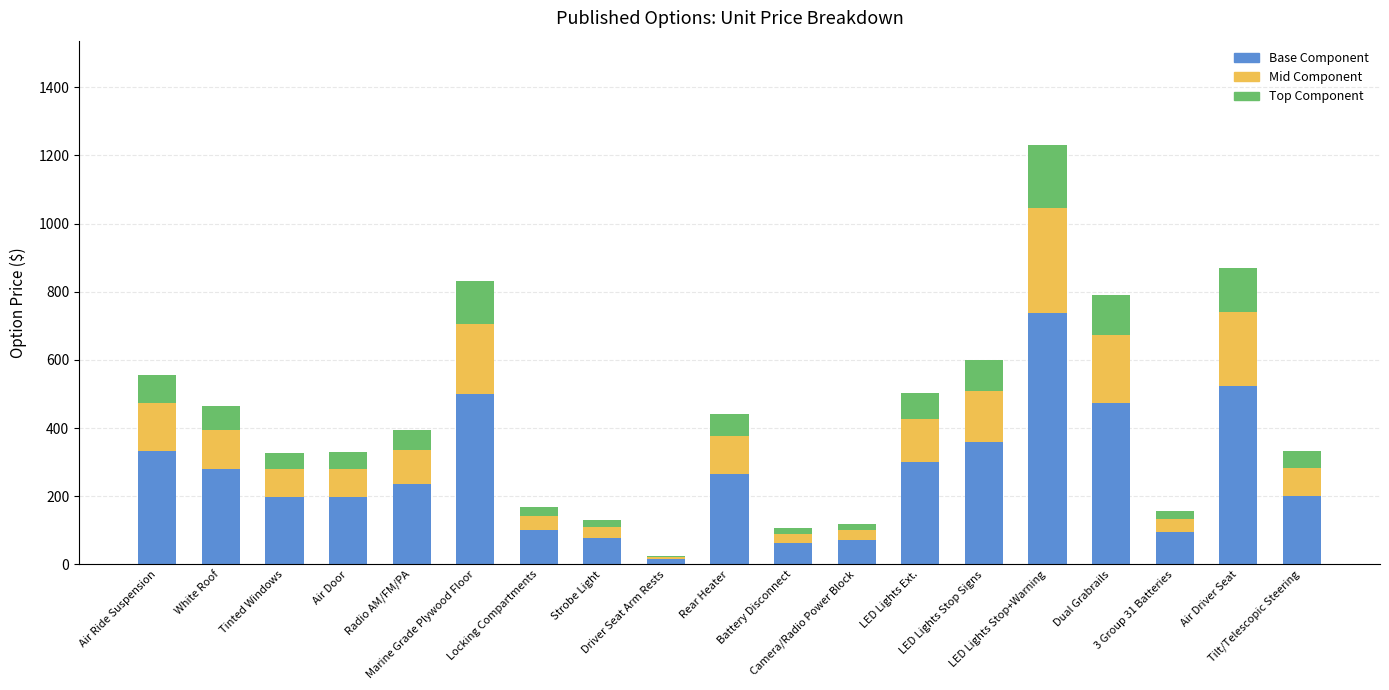

Are the bars horizontal?

No